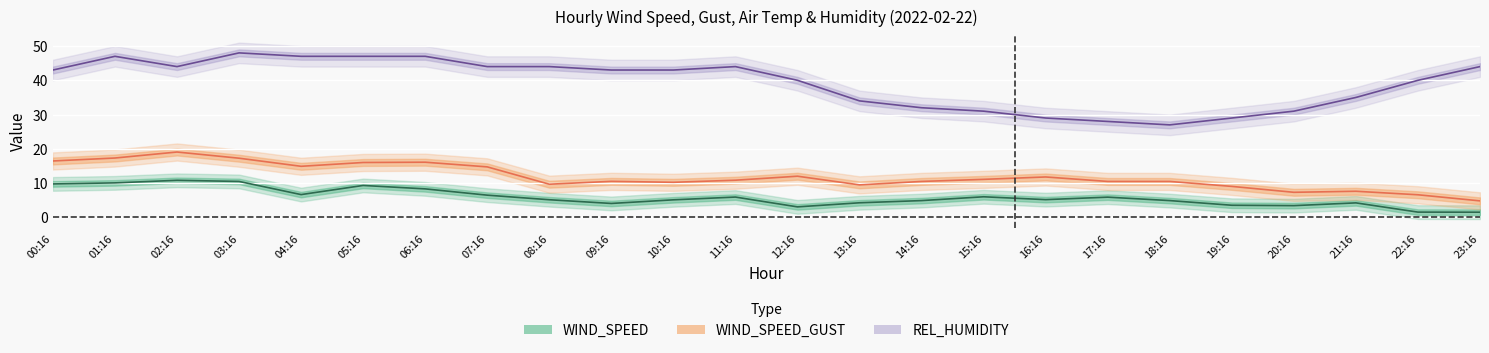

List the labels in order of WIND_SPEED_GUST value, largest first.

02:16, 01:16, 03:16, 00:16, 06:16, 05:16, 04:16, 07:16, 12:16, 16:16, 15:16, 11:16, 09:16, 14:16, 17:16, 18:16, 10:16, 08:16, 13:16, 19:16, 21:16, 20:16, 22:16, 23:16